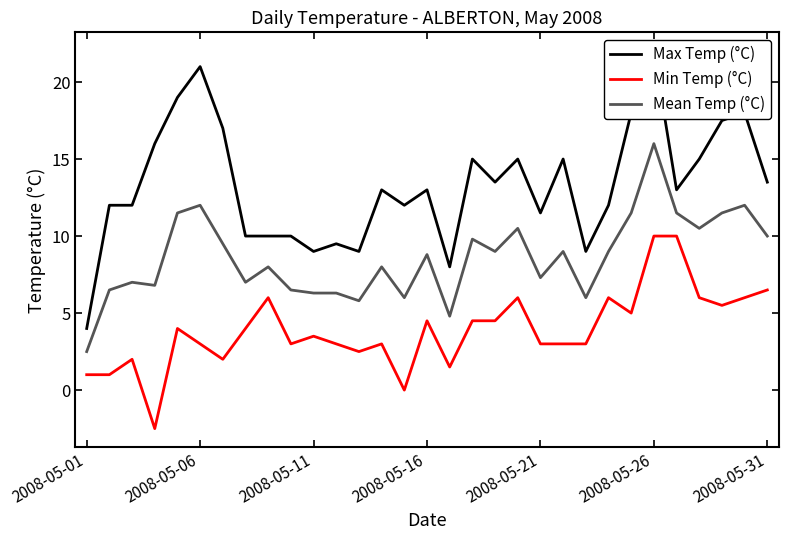

At which label does Mean Temp (°C) reach its minimum?

2008-05-01